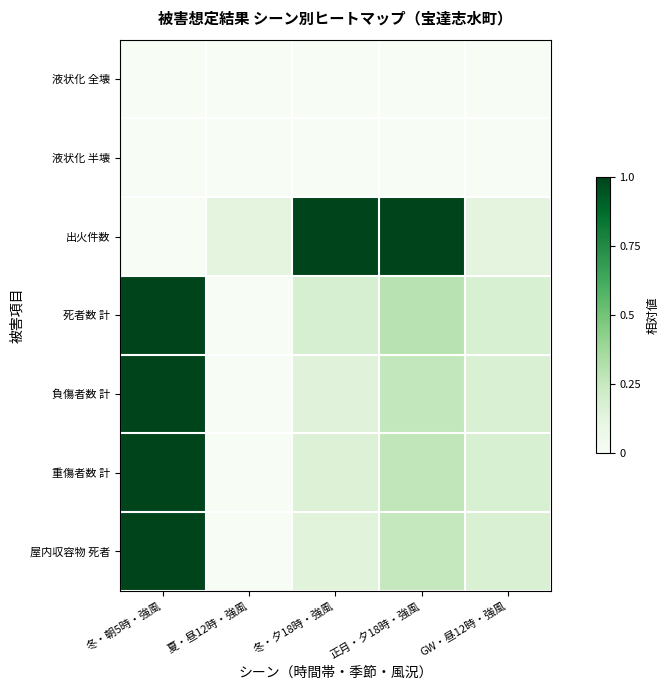

At which category is the sum across all series the highest?

冬・朝5時・強風